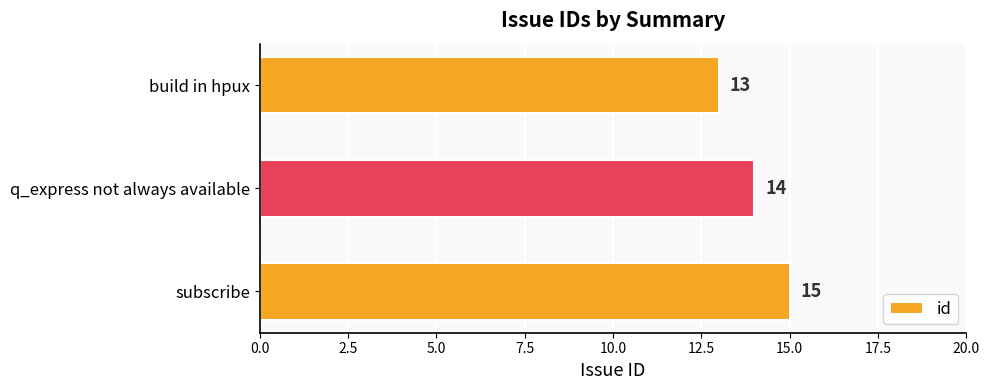

What is the sum of the values at subscribe and build in hpux?

28